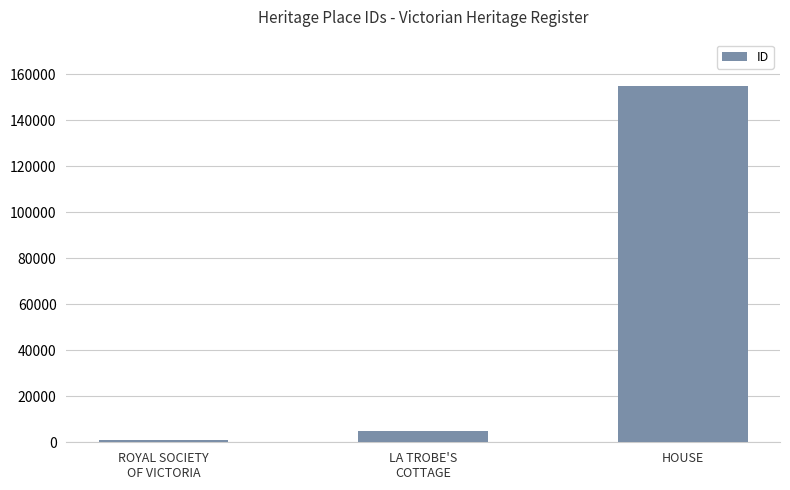

Count the number of data series in this chart.

1